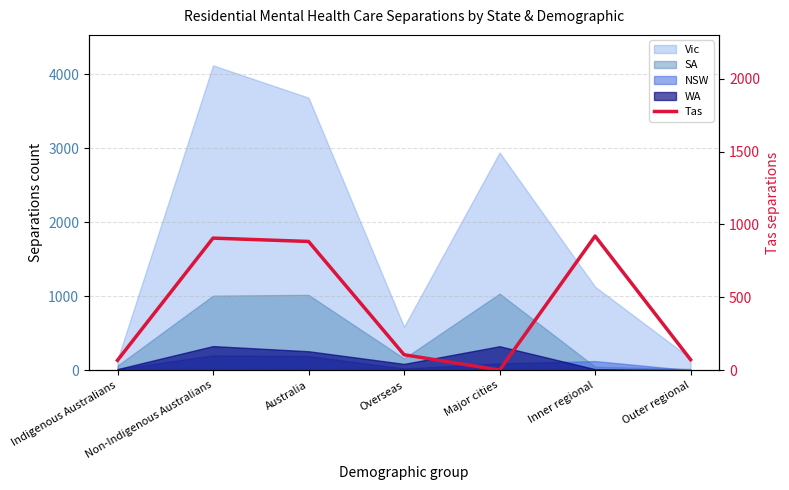

What is the minimum value shown in the chart?

1